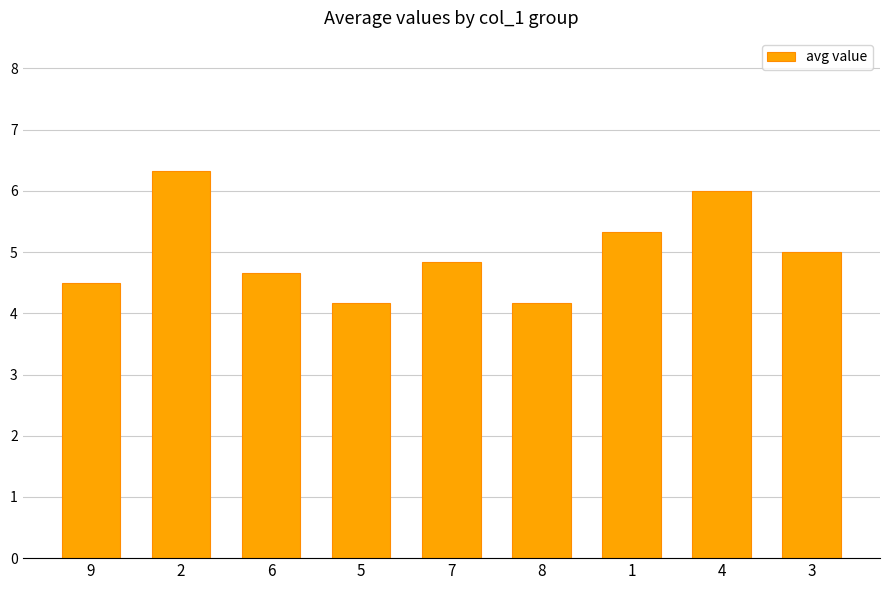

Where is the data nearest to the value 5?

3